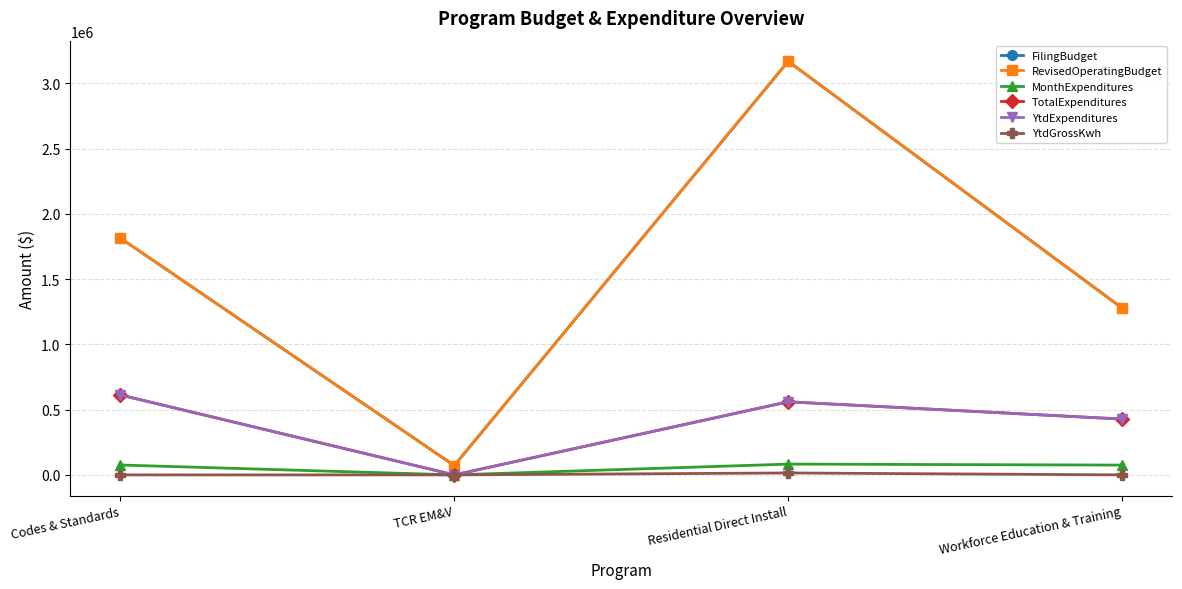

What is the sum of all YtdExpenditures values?

1600501